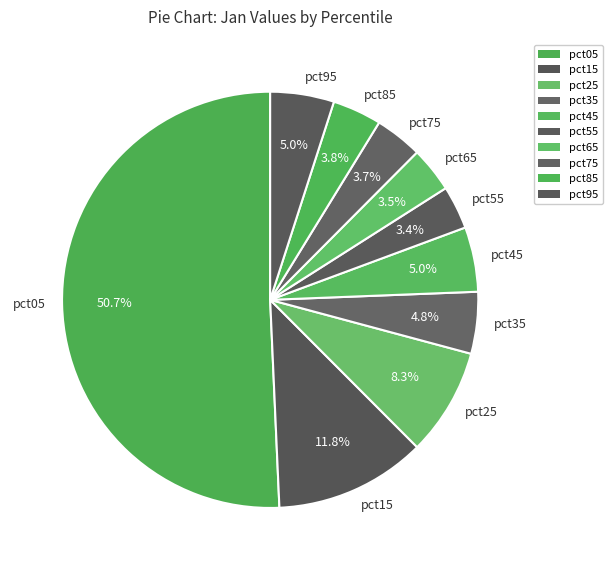

How much of the chart is everything except pct05?

49.3%